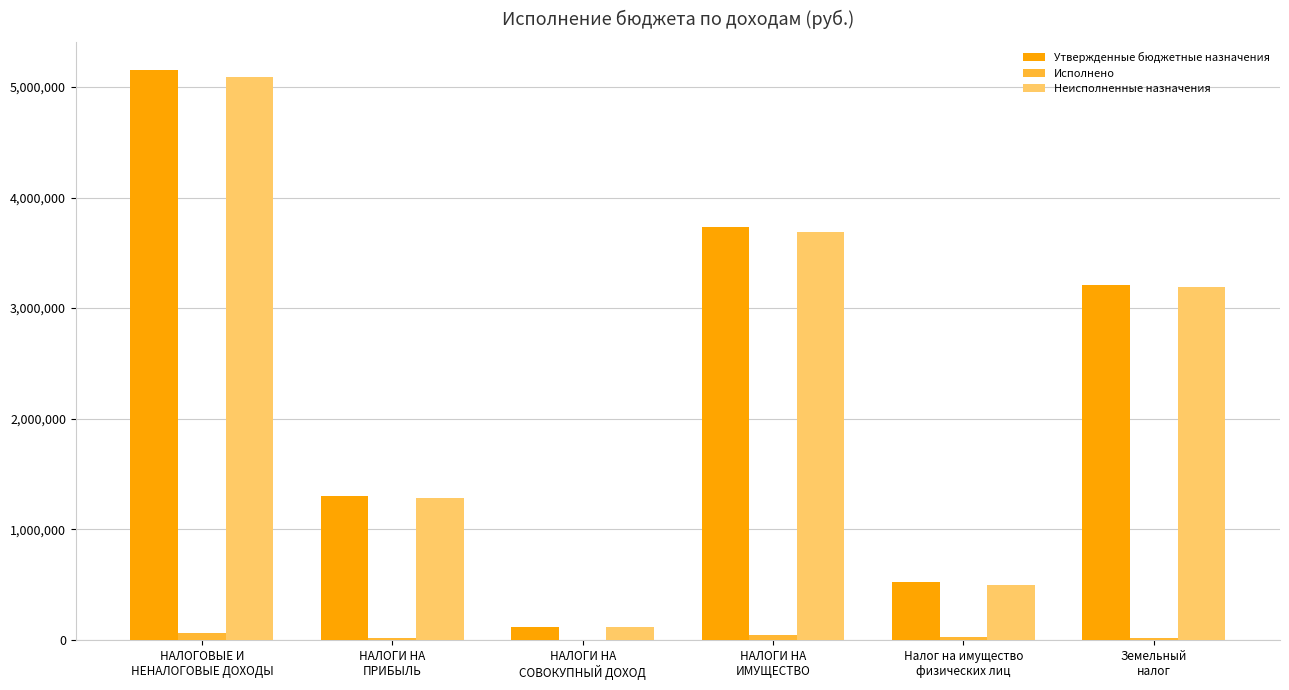

What is the average value of the Исполнено series?

26337.0